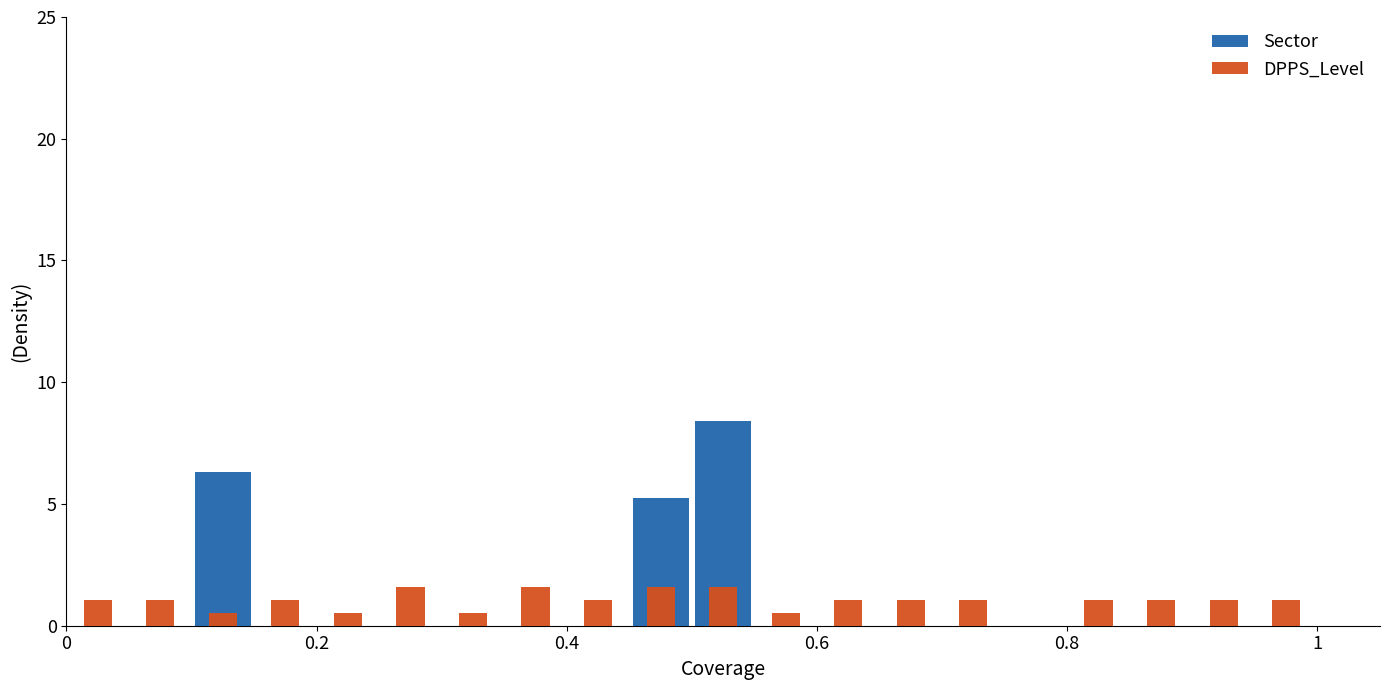

Between 0.8 and 0.2, which is larger?

0.8